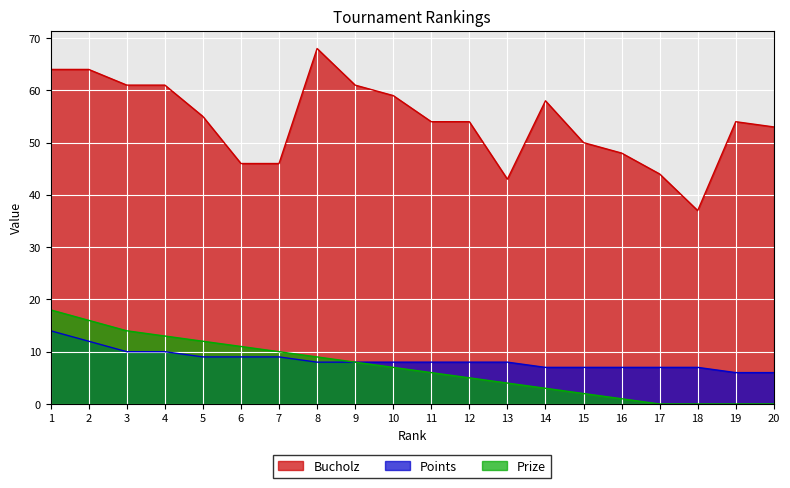

What is the approximate value of Bucholz at 5?

55